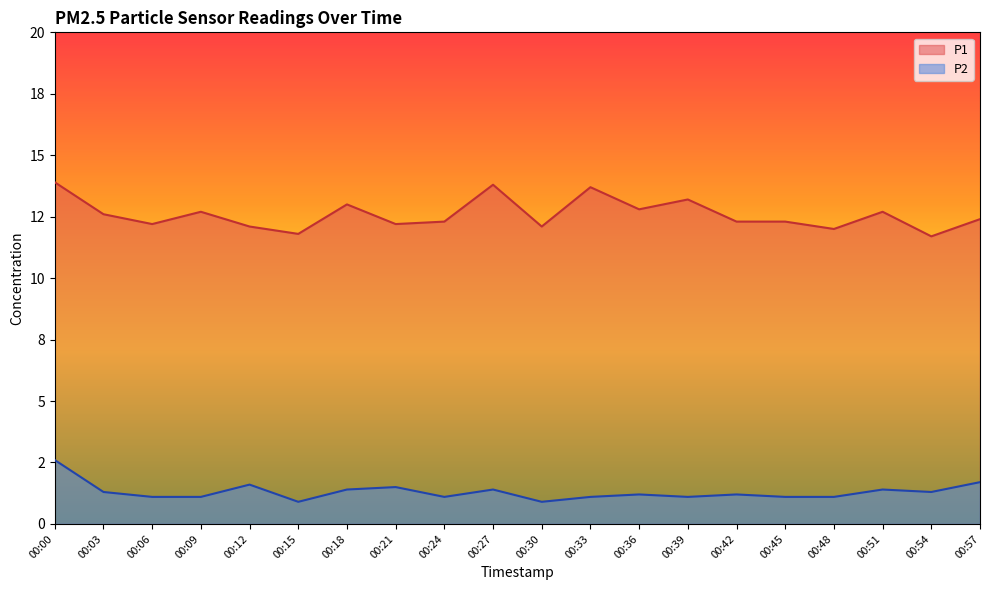

Which series has the largest total across all categories?

P1